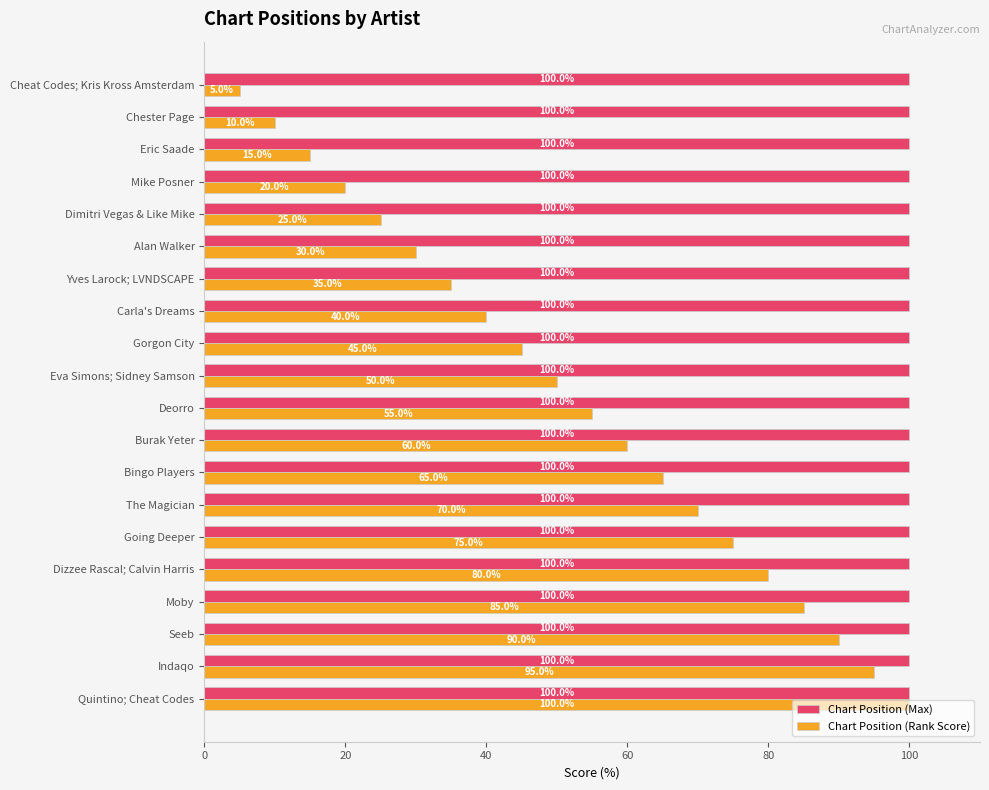

At how many categories does at least one series exceed 28?

20